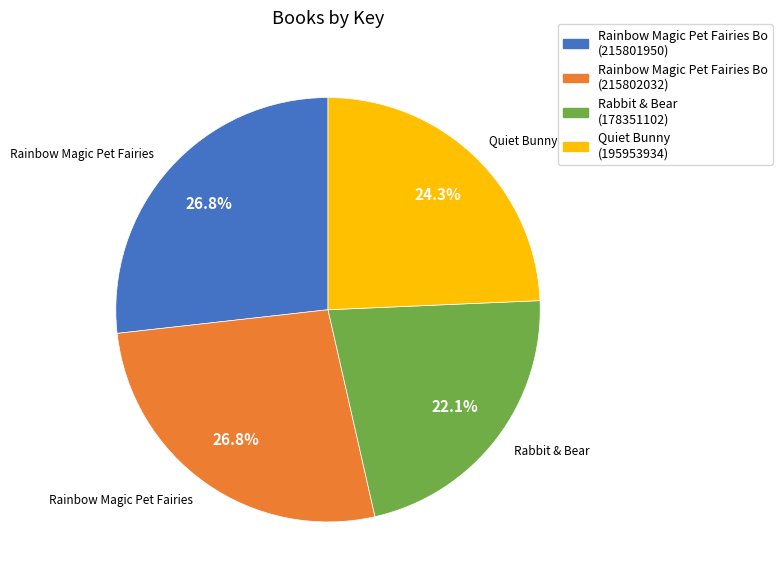

Is there a majority slice in this chart?

No